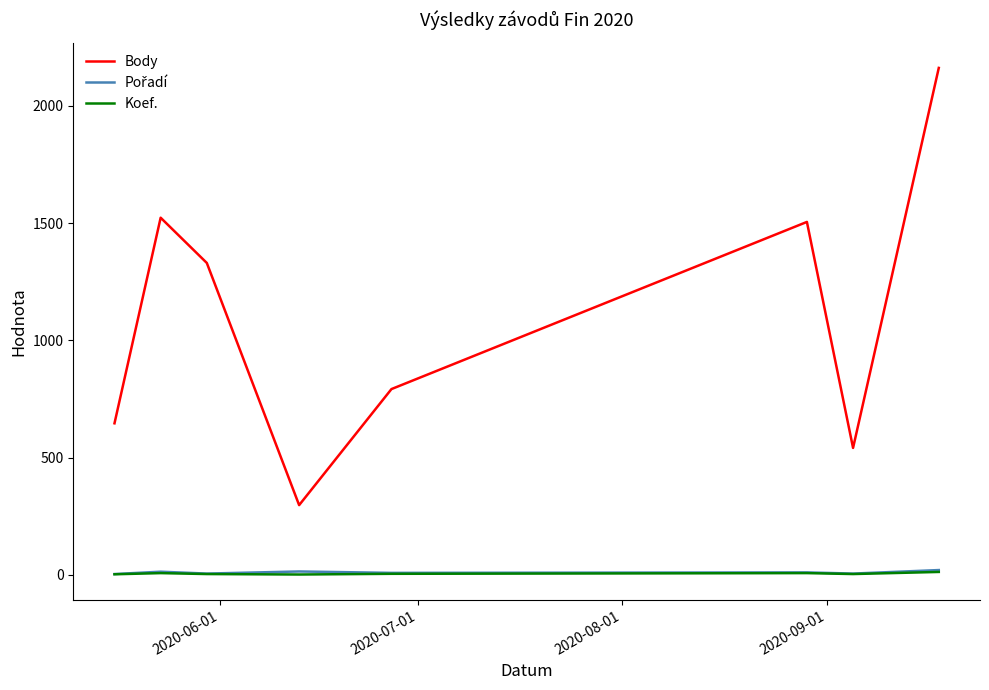

Which series has the largest total across all categories?

Body